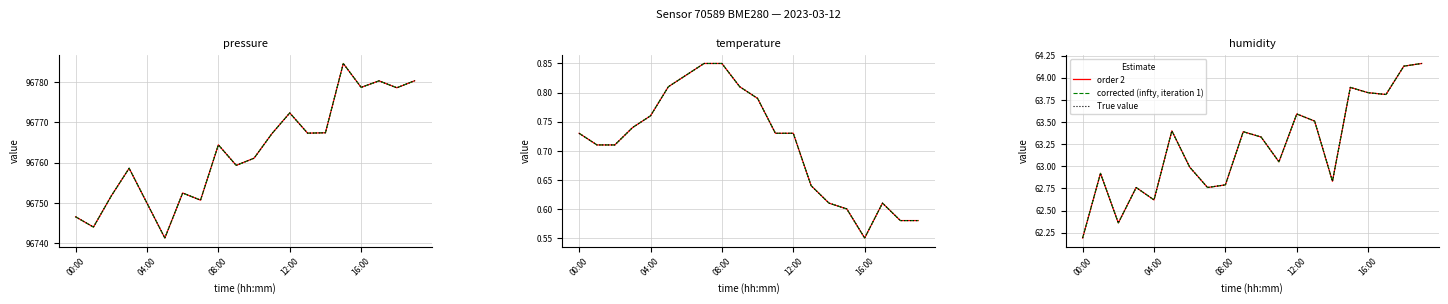

How many data points does each series have?

20